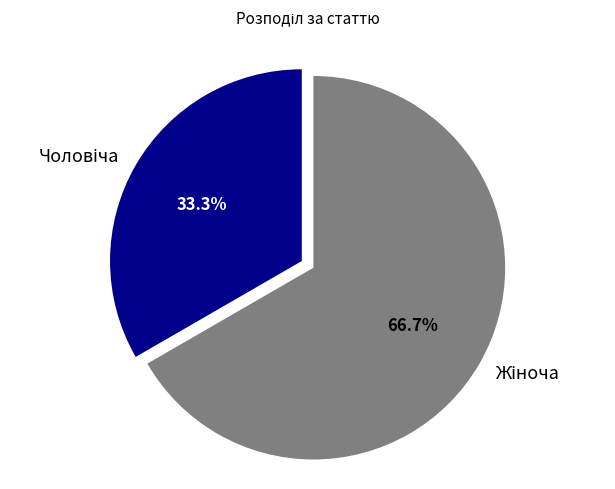

Does any single category account for the majority?

Yes